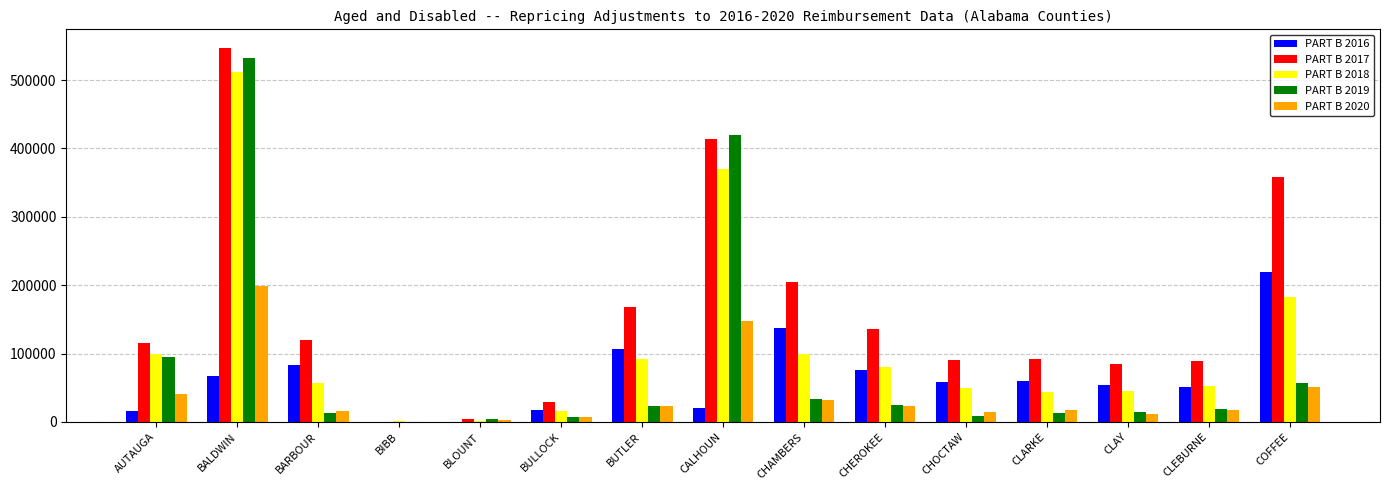

Which series changed the most between CHAMBERS and CLARKE?

PART B 2017